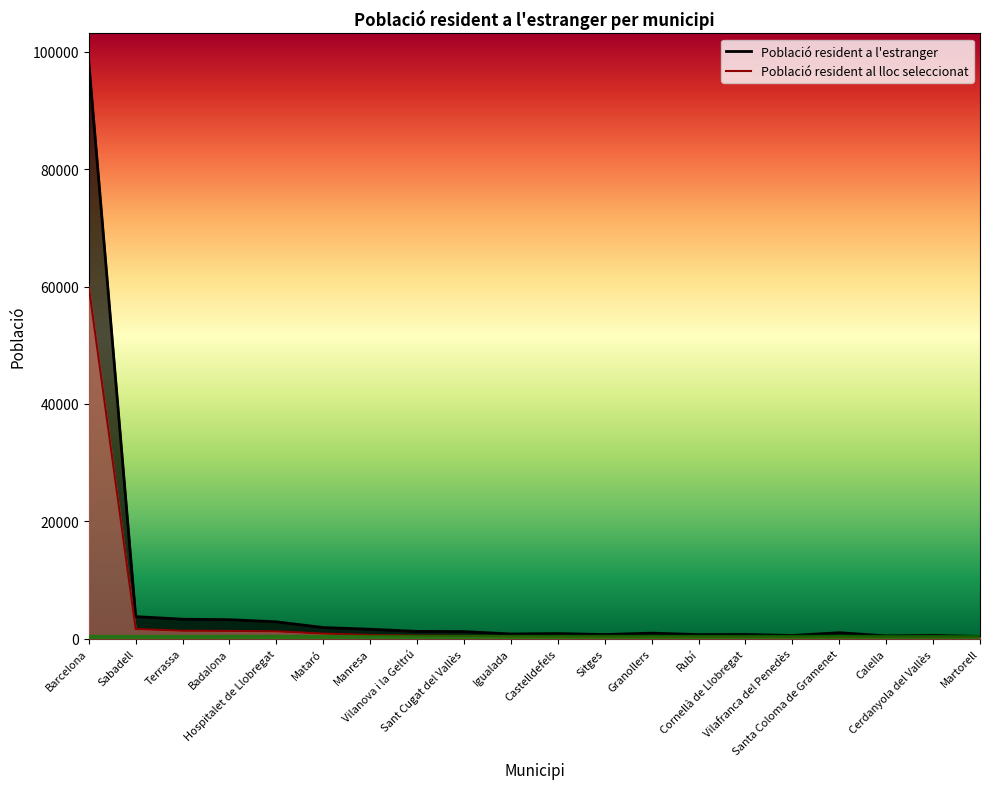

Which label corresponds to the smallest value in the chart?

Martorell